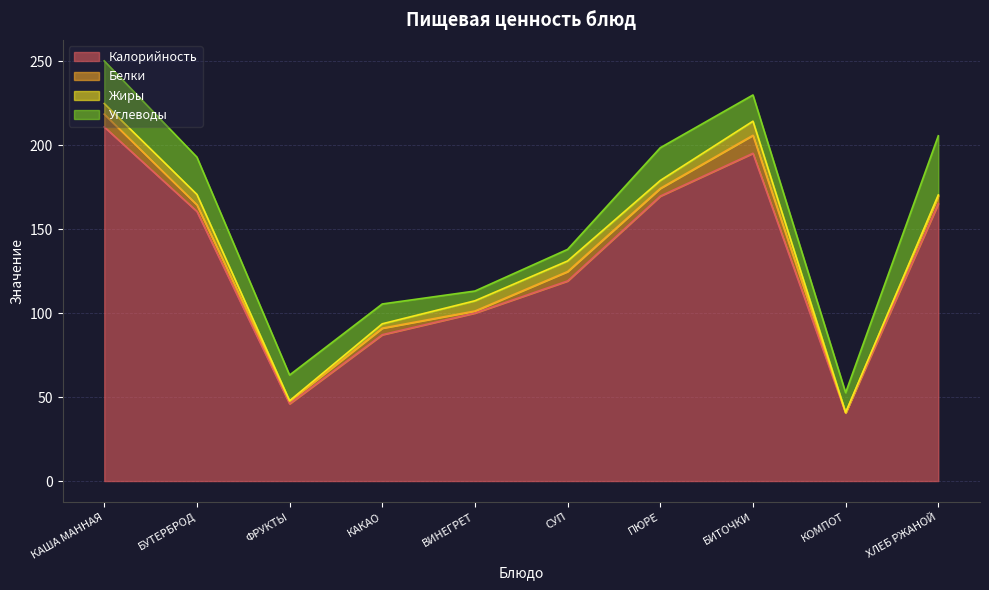

Is it true that Белки equals 6.3 at БИТОЧКИ?

False